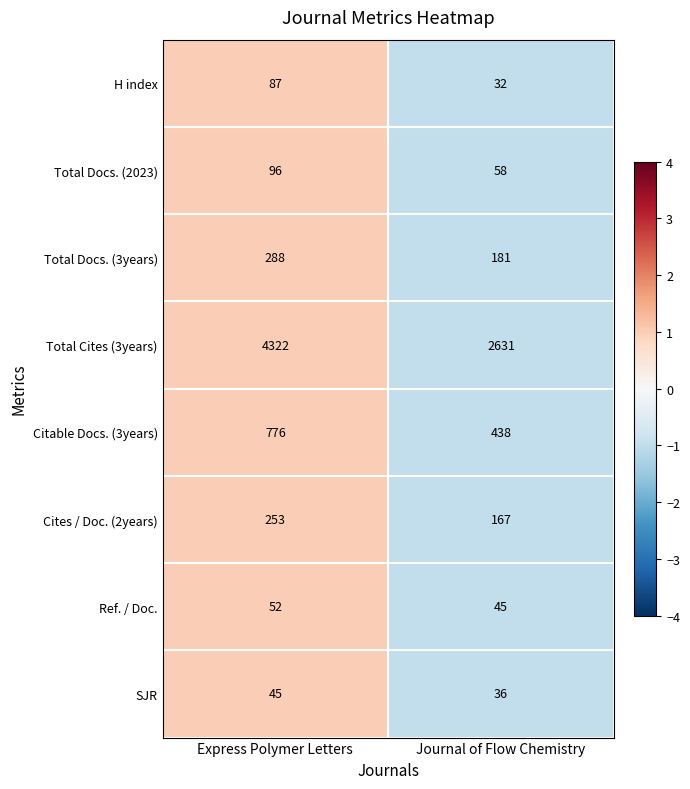

At which category is the sum across all series the highest?

Express Polymer Letters